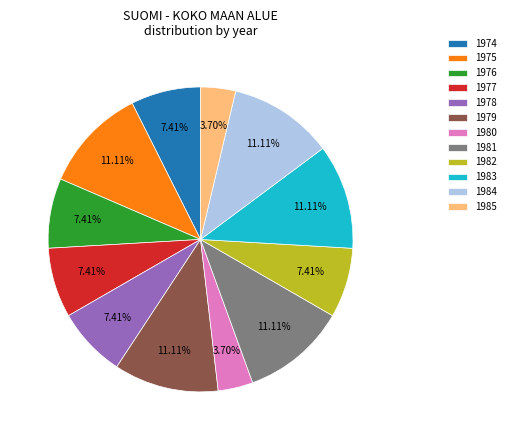

Between 1977 and 1980, which is larger?

1977